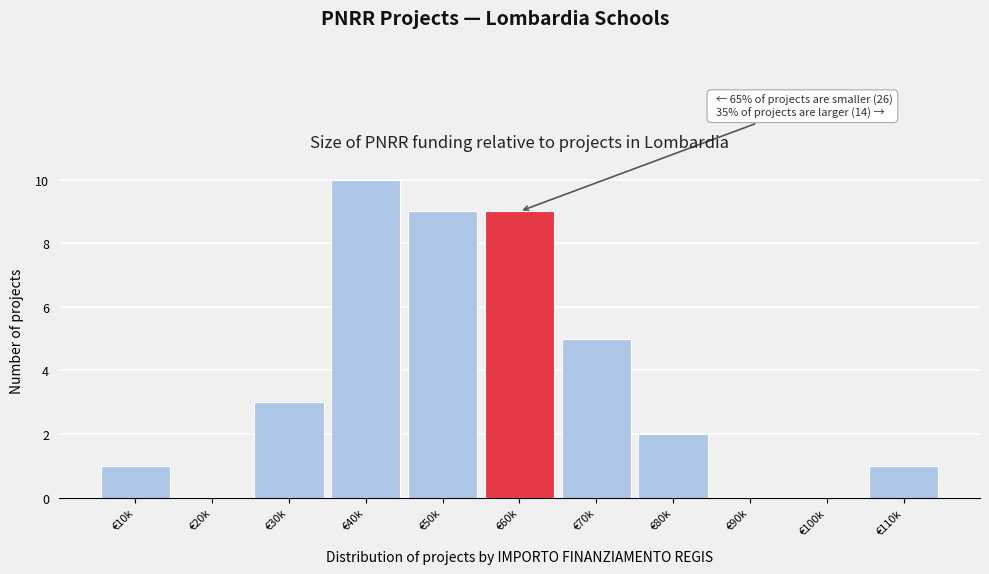

Reading left to right, transcribe all the data shown in this chart.

€10k=1	€20k=0	€30k=3	€40k=10	€50k=9	€60k=9	€70k=5	€80k=2	€90k=0	€100k=0	€110k=1